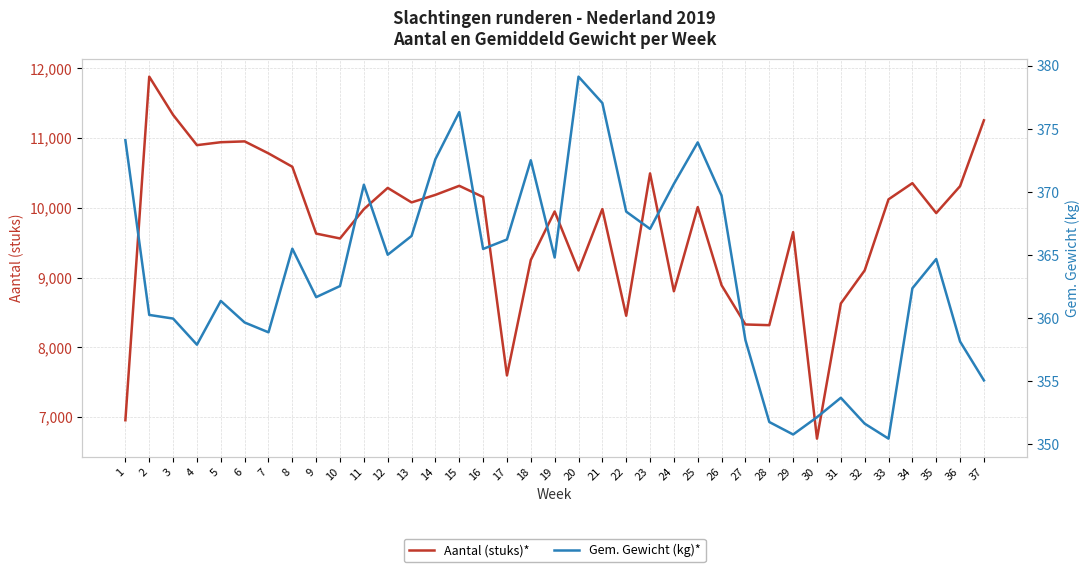

How many categories are shown in the chart?

37